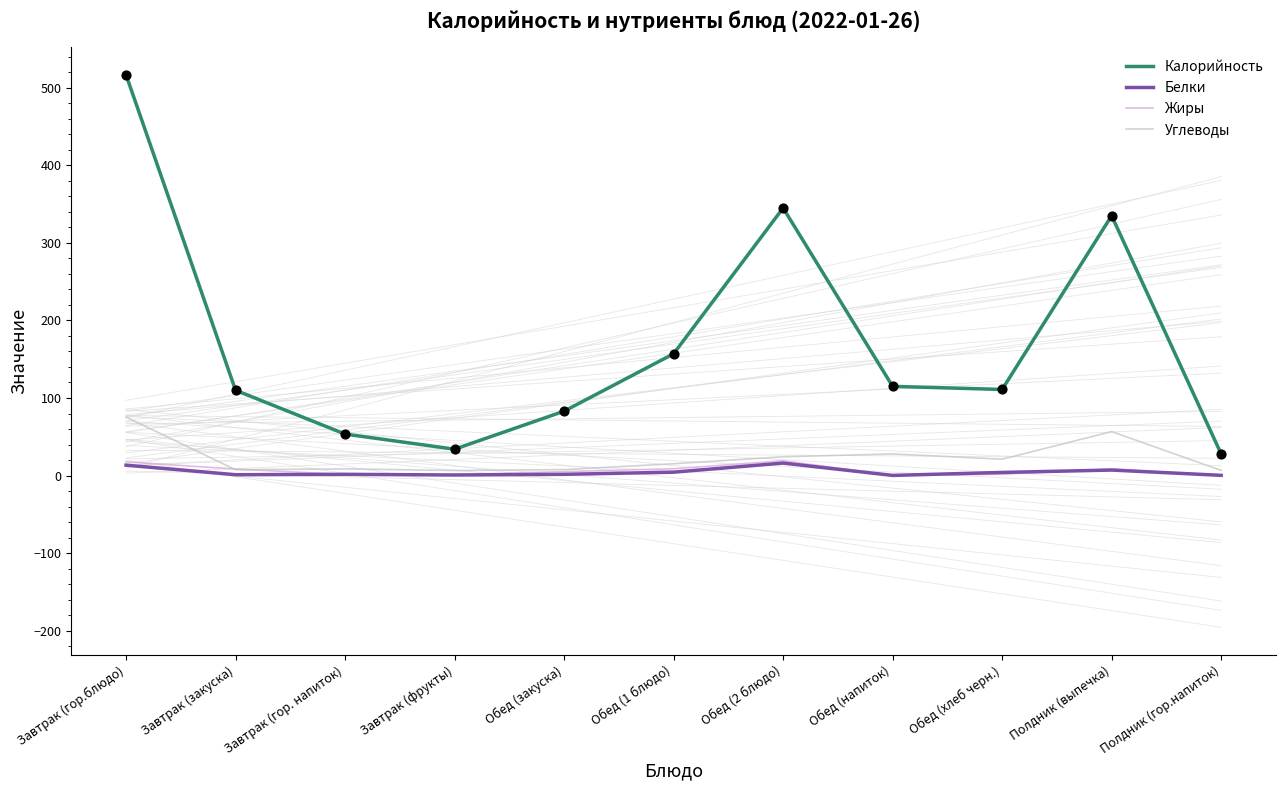

Which series reaches the maximum Y coordinate?

Калорийность